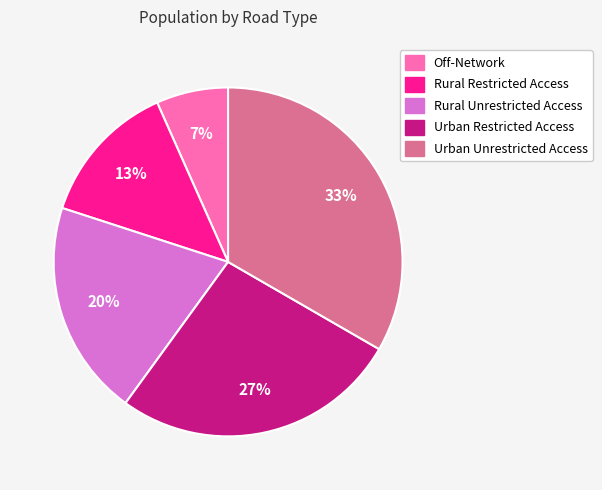

Does any single category account for the majority?

No